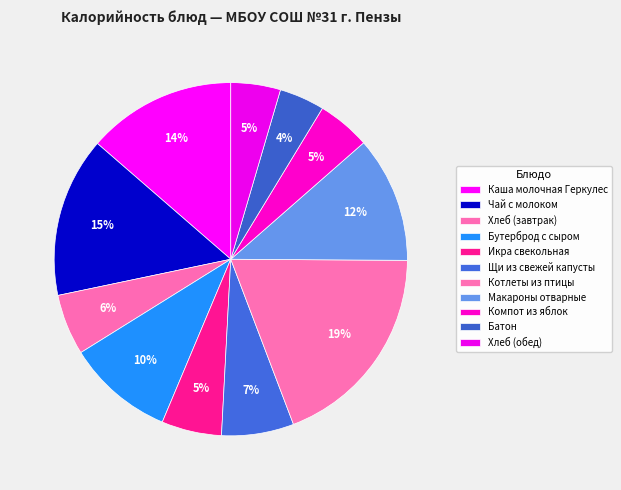

Count the number of slices in the pie.

11